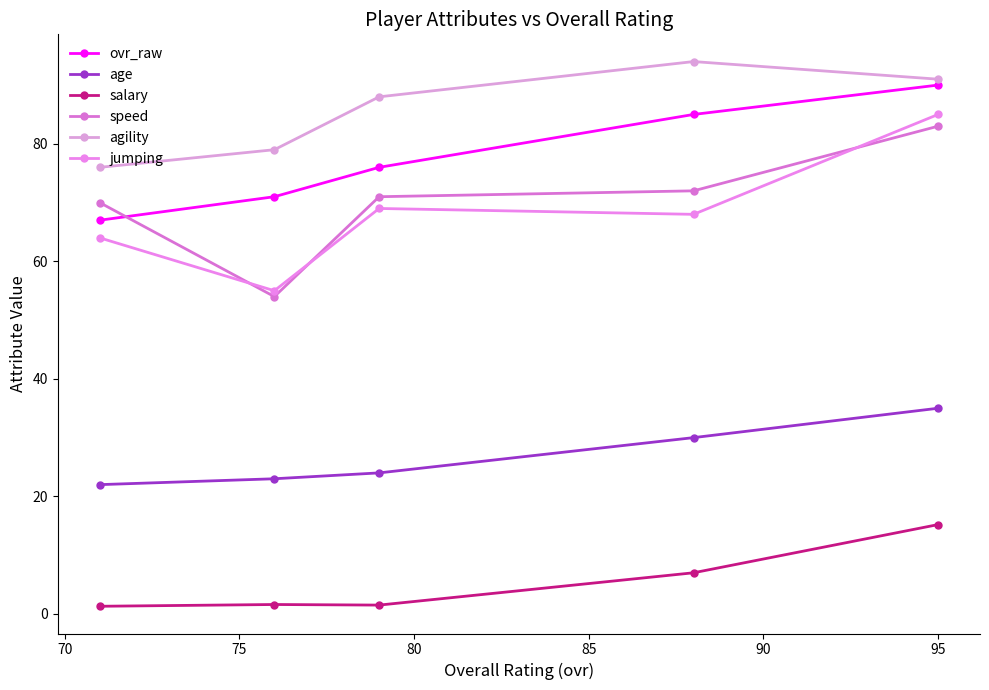

Count the agility values in the range 79 to 91.

3